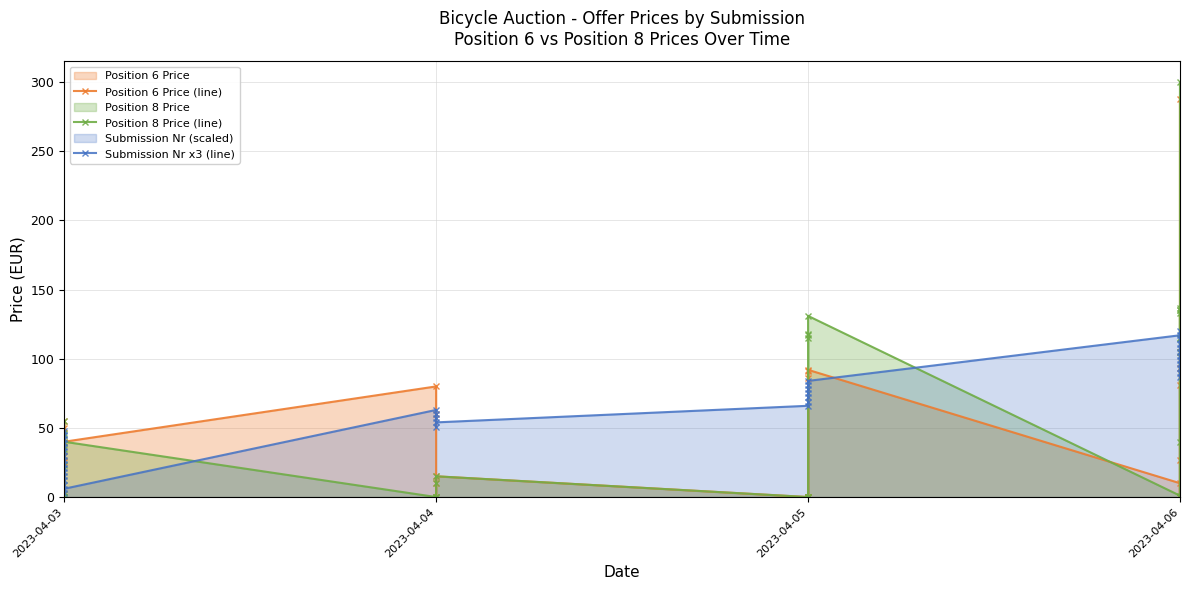

True or false: Position 6 Price (line) has a value of 30 at 2023-04-05.

False